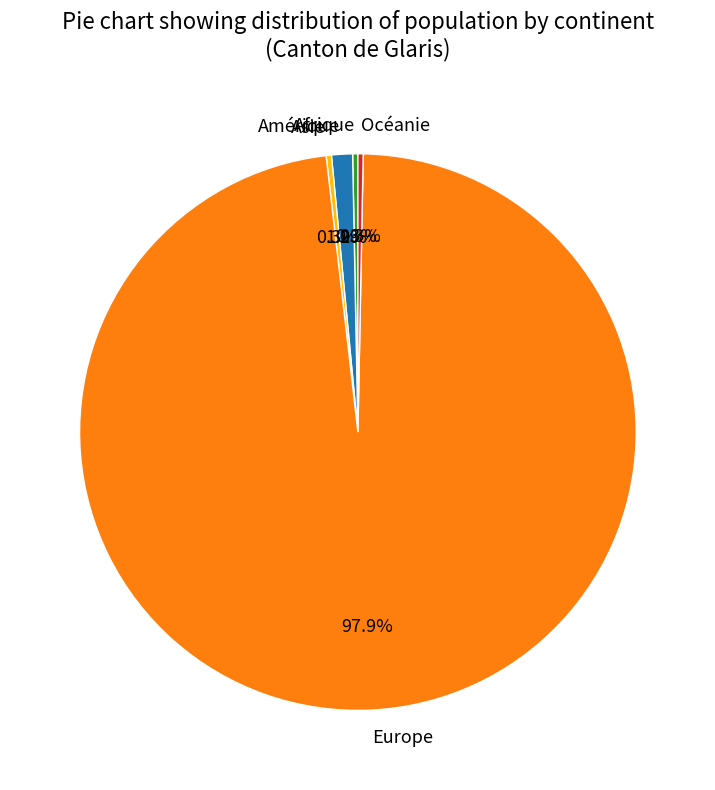

What is the largest slice in the pie chart?

Europe